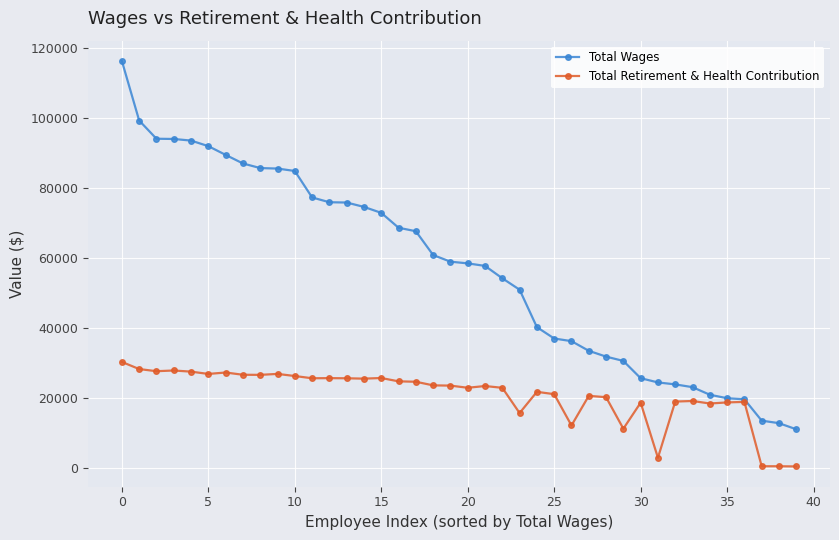

List the series in order of their overall mean, lowest first.

Total Retirement & Health Contribution, Total Wages